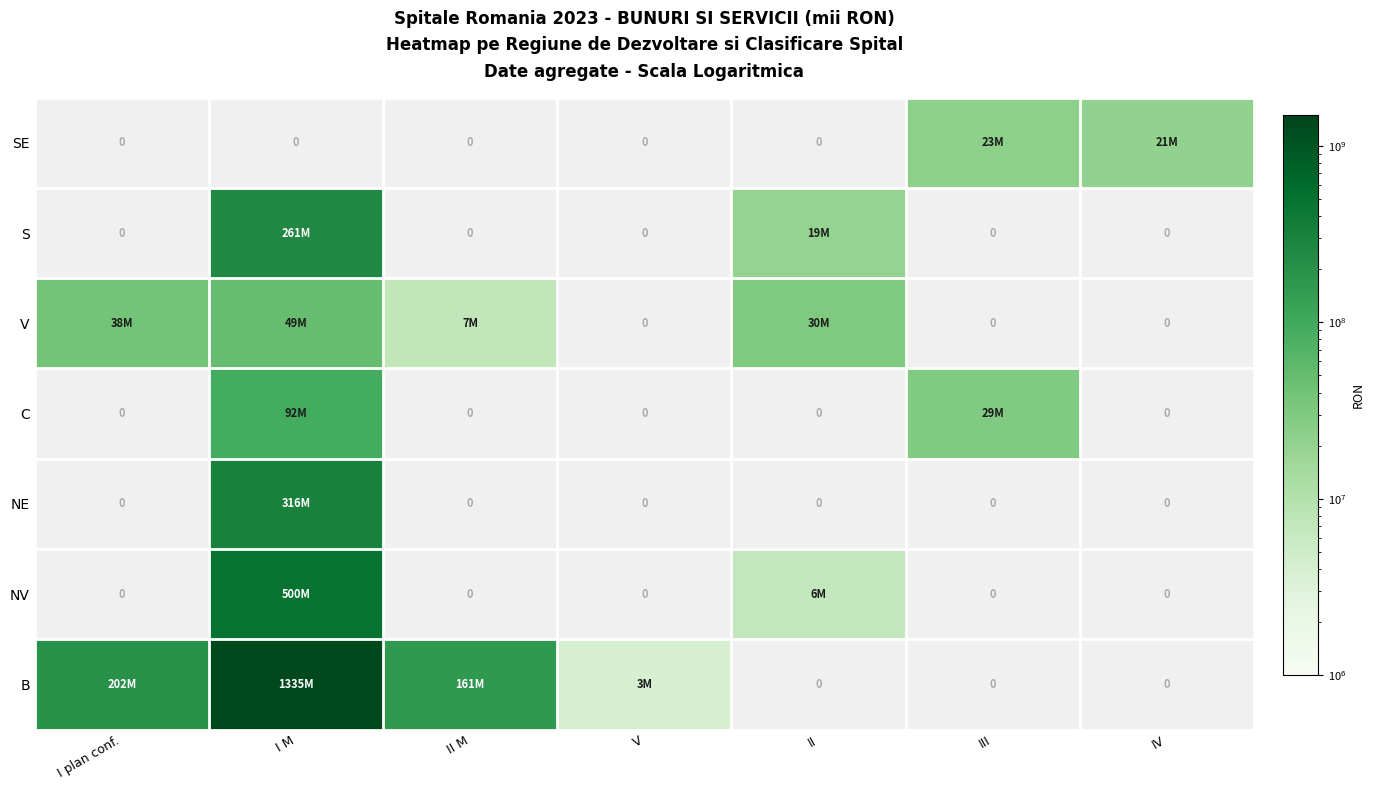

How many data points in V are above 7536860?

3